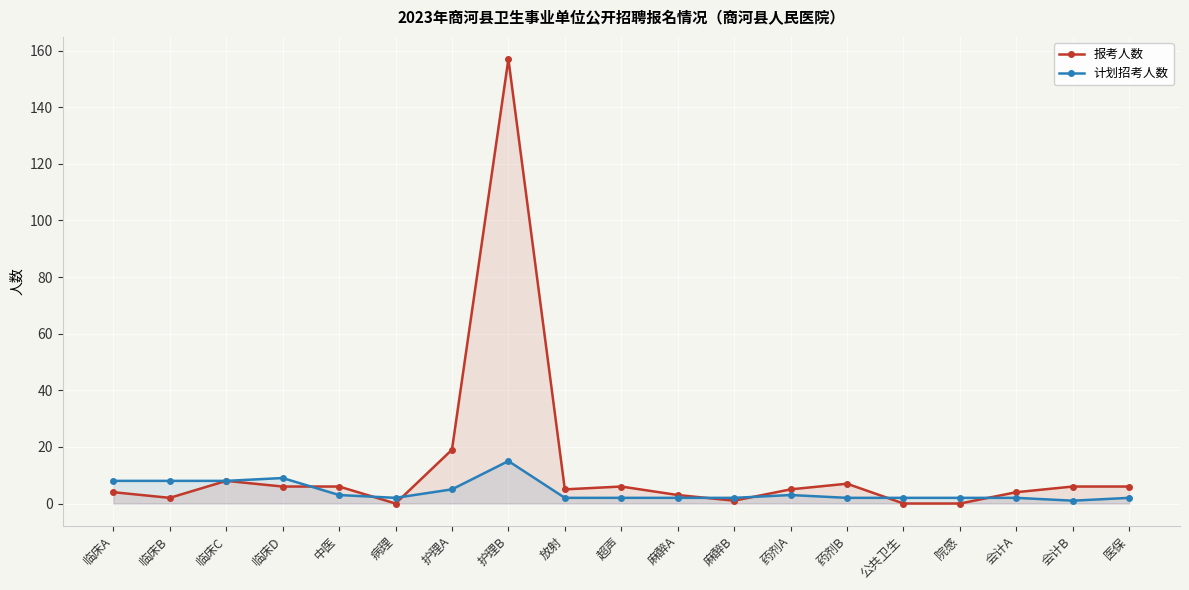

Which series changed the most between 病理 and 护理A?

报考人数